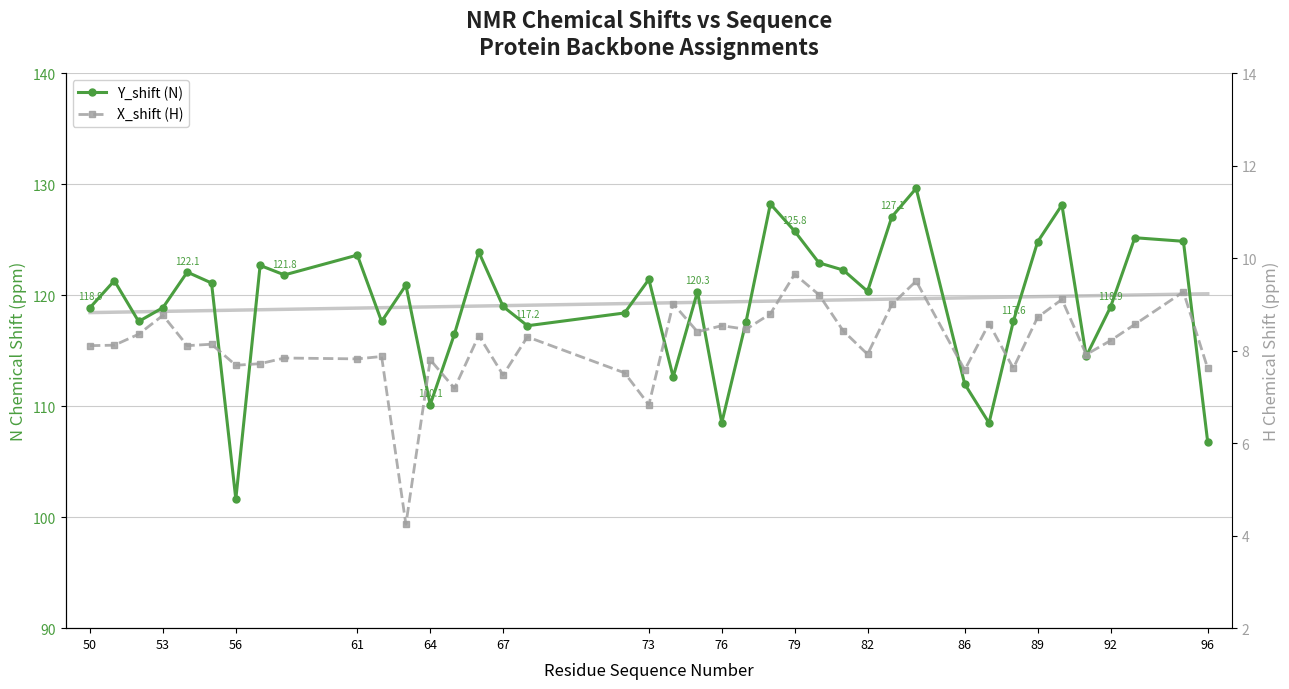

How many interior local valleys does the X_shift (H) series have?

13